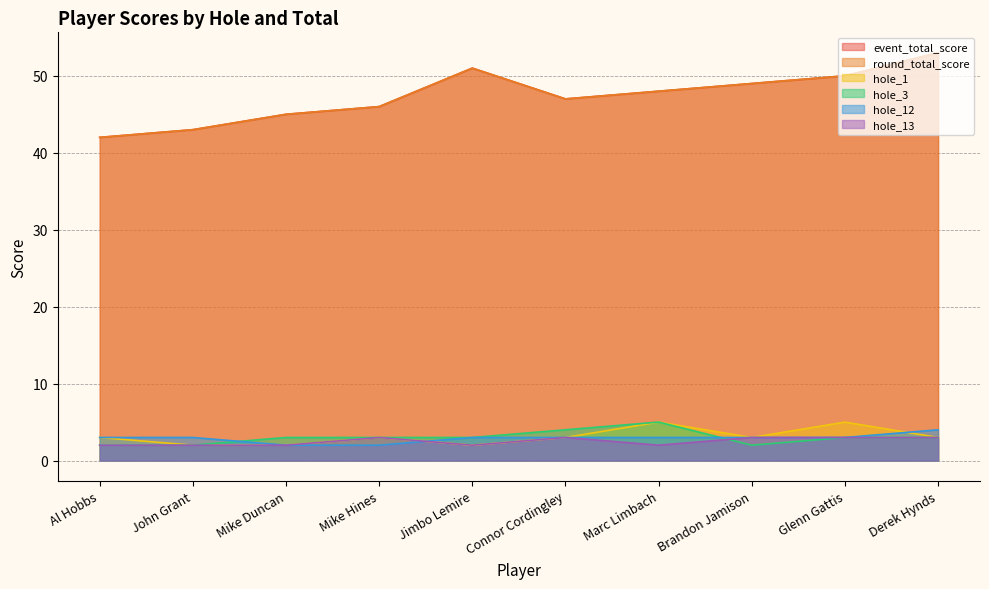

True or false: event_total_score and round_total_score cross at least once.

False